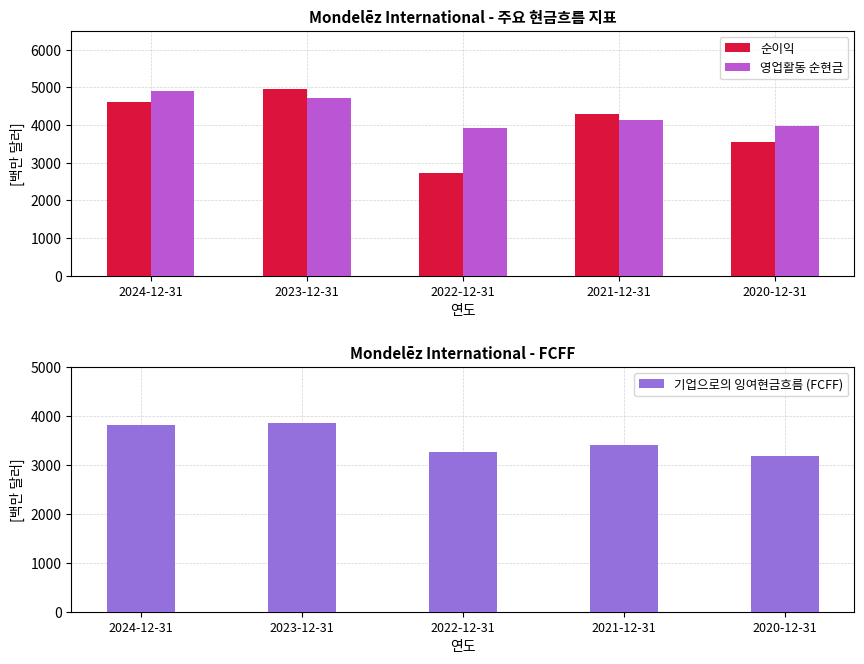

Reading left to right, list all the values displayed in this chart.

순이익: 2024-12-31=4611	2023-12-31=4959	2022-12-31=2717	2021-12-31=4300	2020-12-31=3555
영업활동 순현금: 2024-12-31=4910	2023-12-31=4714	2022-12-31=3908	2021-12-31=4141	2020-12-31=3964
기업으로의 잉여현금흐름 (FCFF): 2024-12-31=3823	2023-12-31=3859	2022-12-31=3257	2021-12-31=3410	2020-12-31=3184